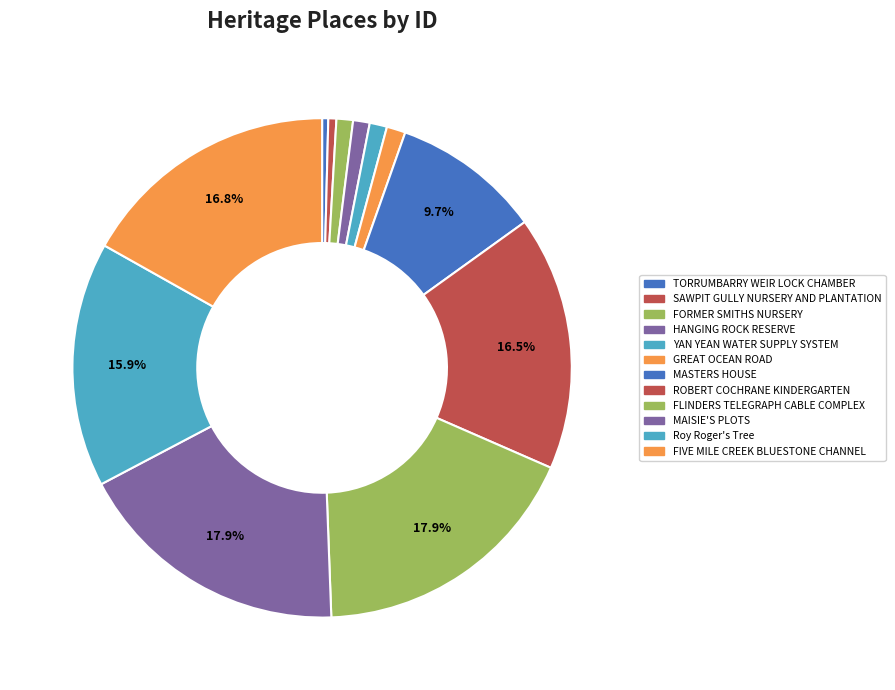

Does Roy Roger's Tree represent more than half of the total?

No